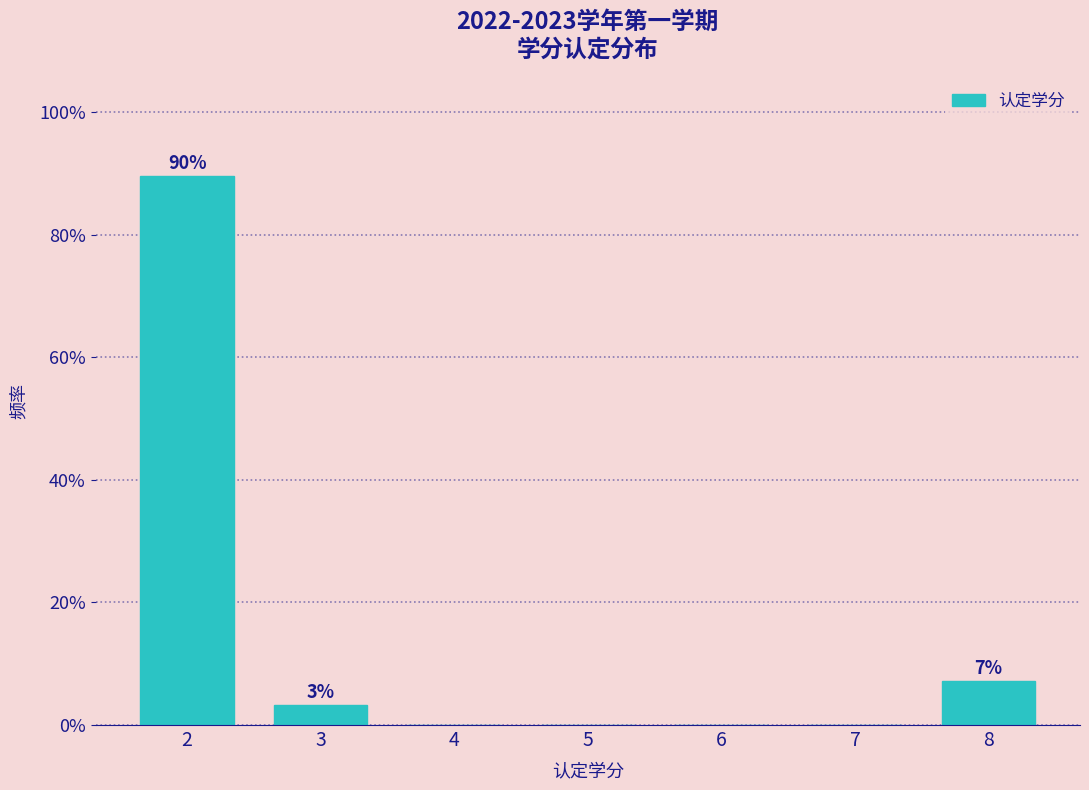

Which range on the x-axis has the tallest bar?

1.5 to 2.5